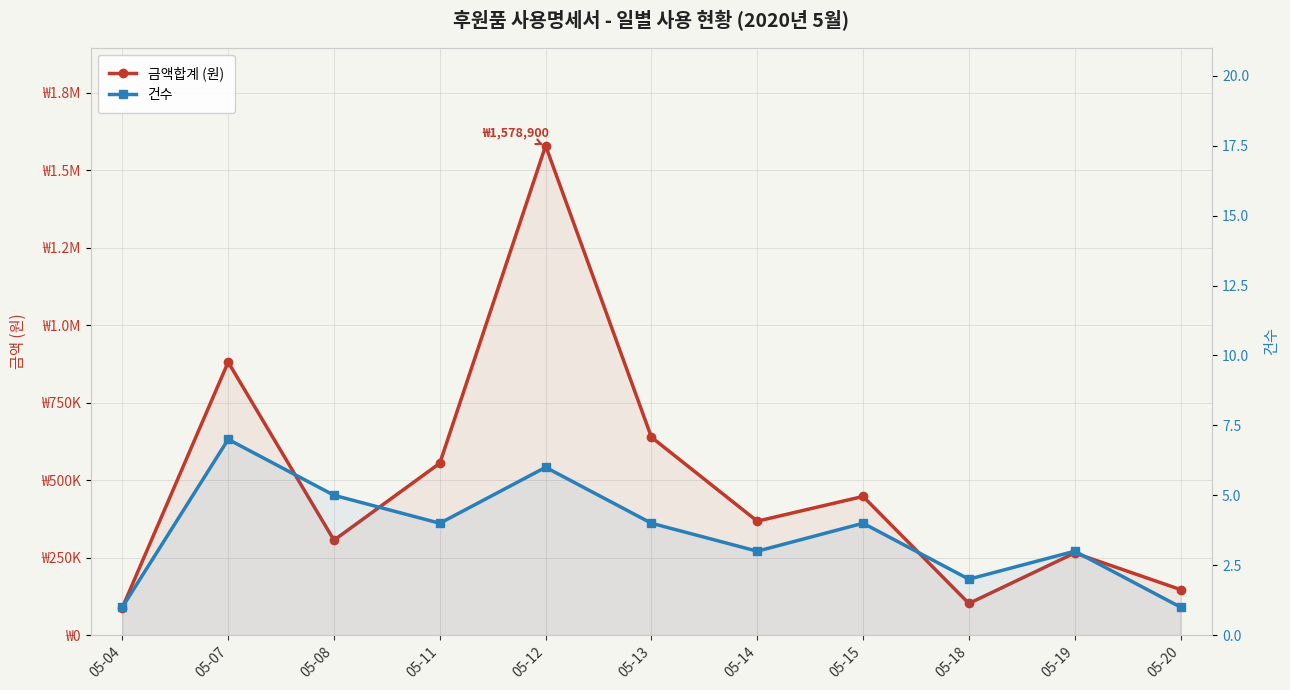

Does the chart display data point markers on the line(s)?

Yes